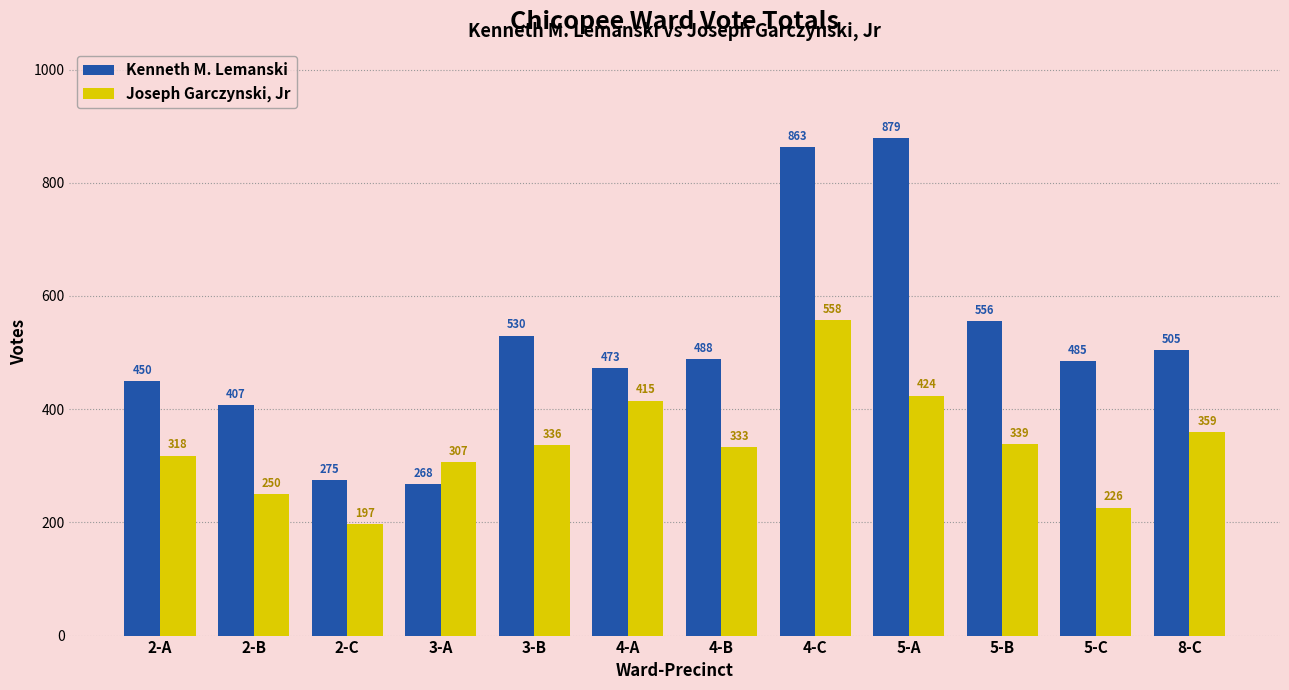

What is the difference between the second highest and minimum values in the Joseph Garczynski, Jr series?

227